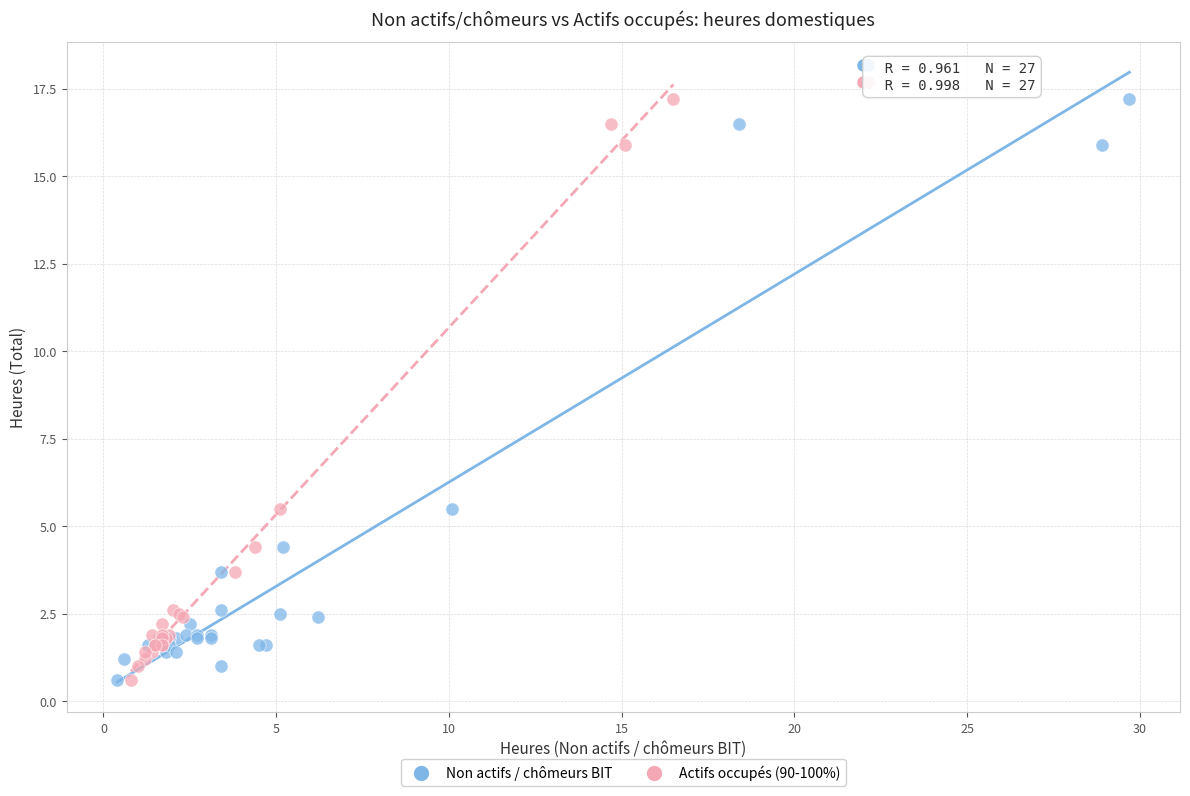

What are all the series names shown in the legend?

Non actifs / chômeurs BIT, Actifs occupés (90-100%)